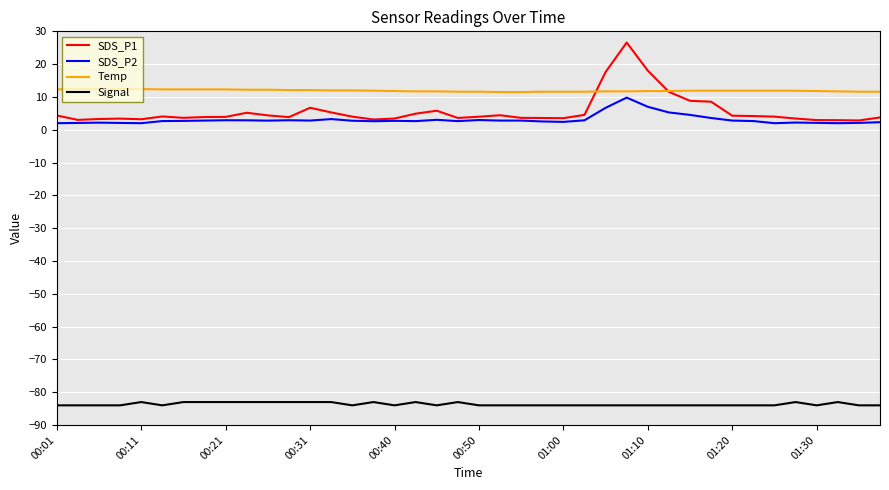

True or false: Signal and SDS_P1 intersect in this chart.

False